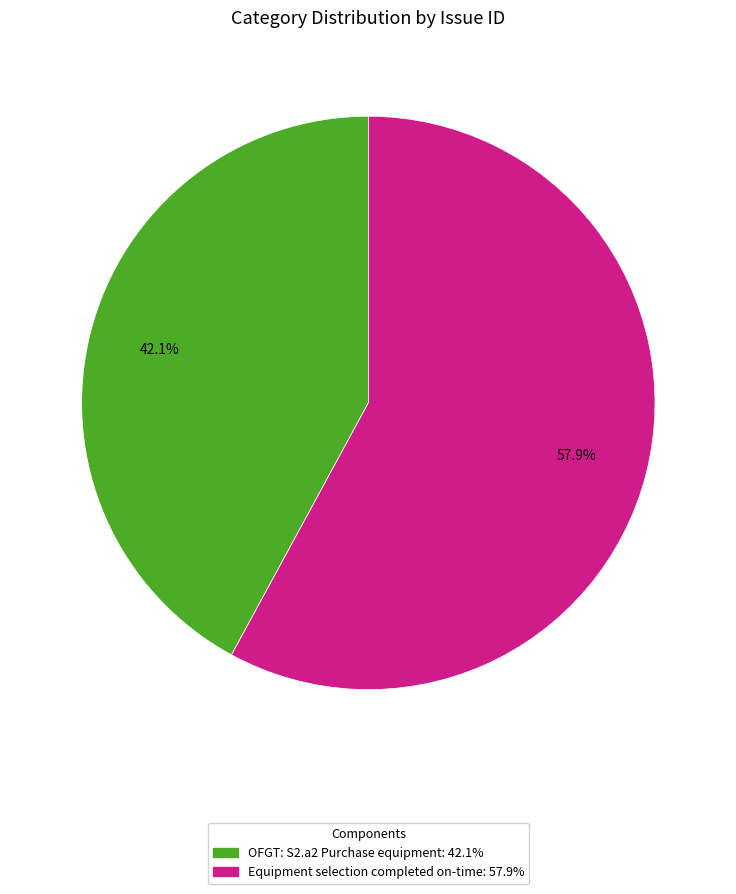

How many segments does this pie chart have?

2